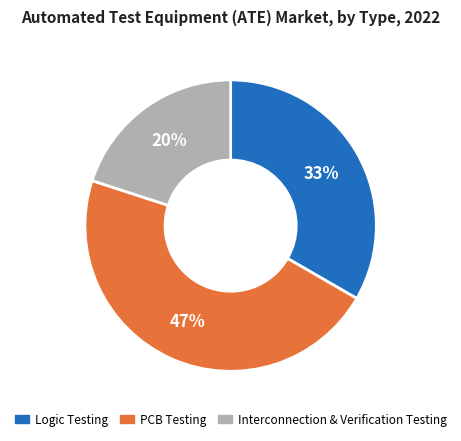

To the nearest percent, what percentage of the pie is Interconnection & Verification Testing?

20%